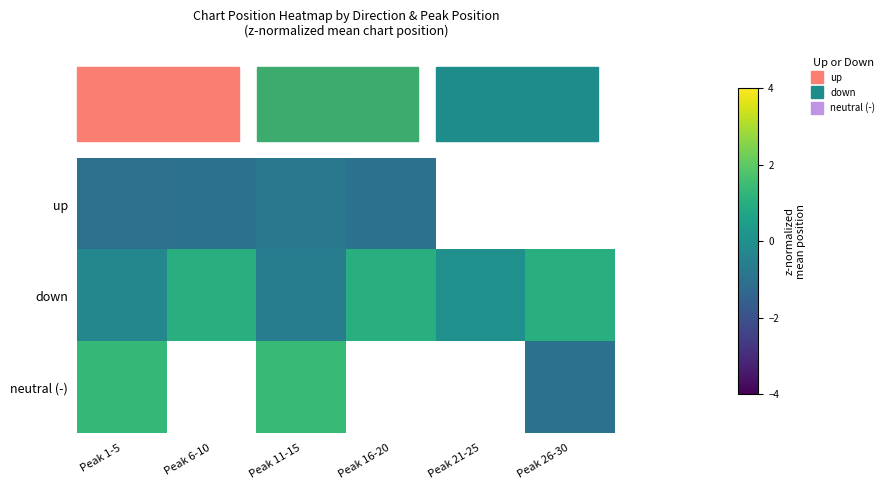

At which label does up reach its minimum?

Peak 1-5